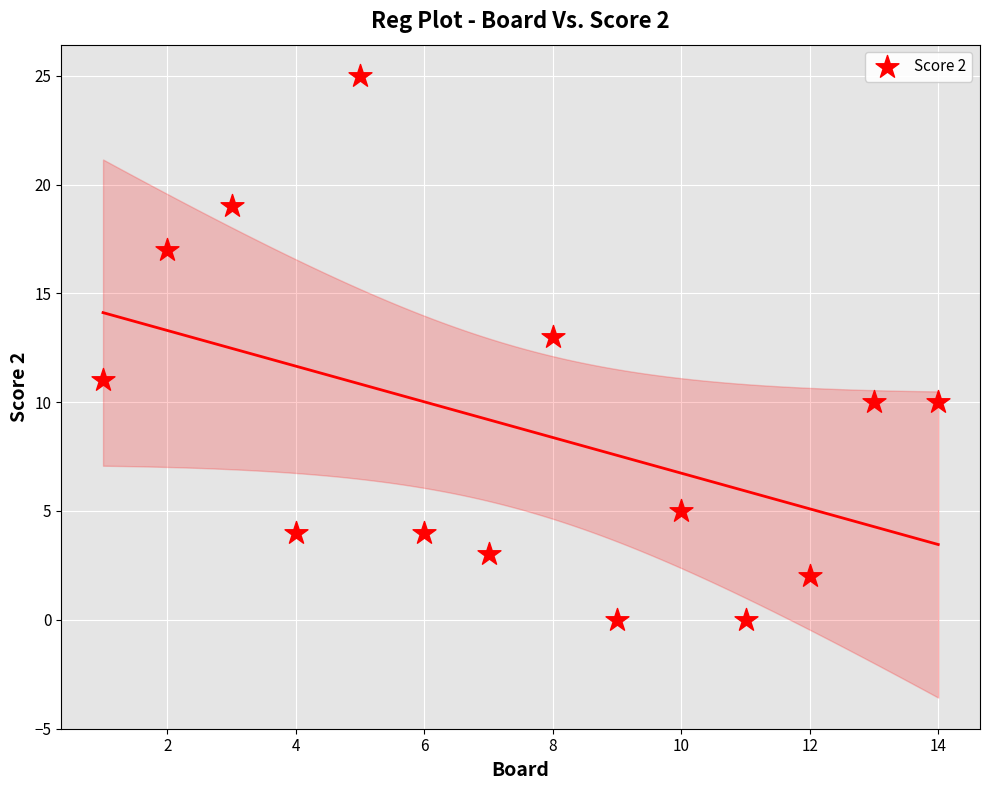

What is the range of X values (max minus min)?

13